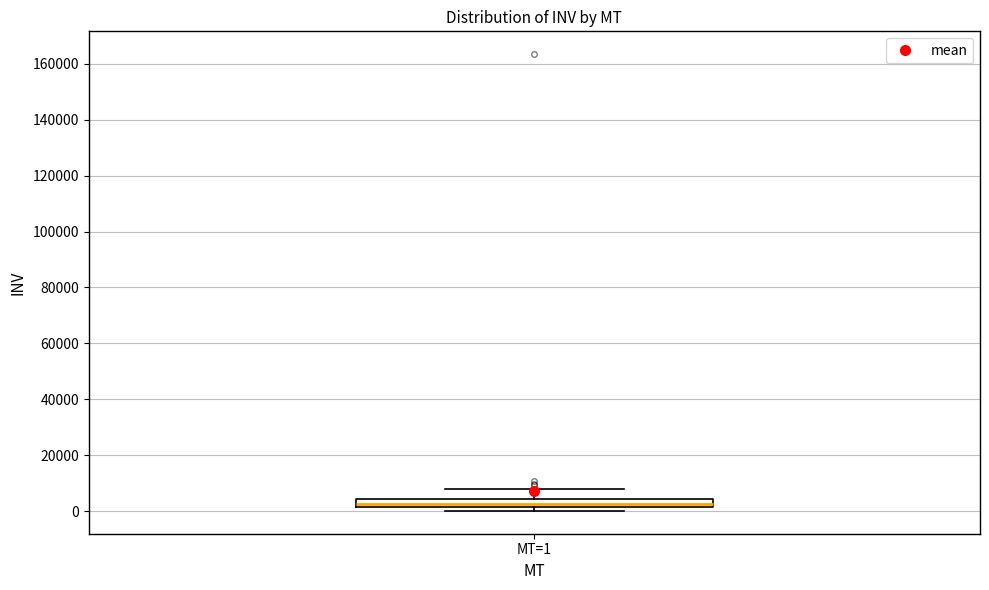

Where is the upper edge of the box for MT=1 on the y-axis? The values are not printed on the chart, so give them approximately, as read against the axis.

4000